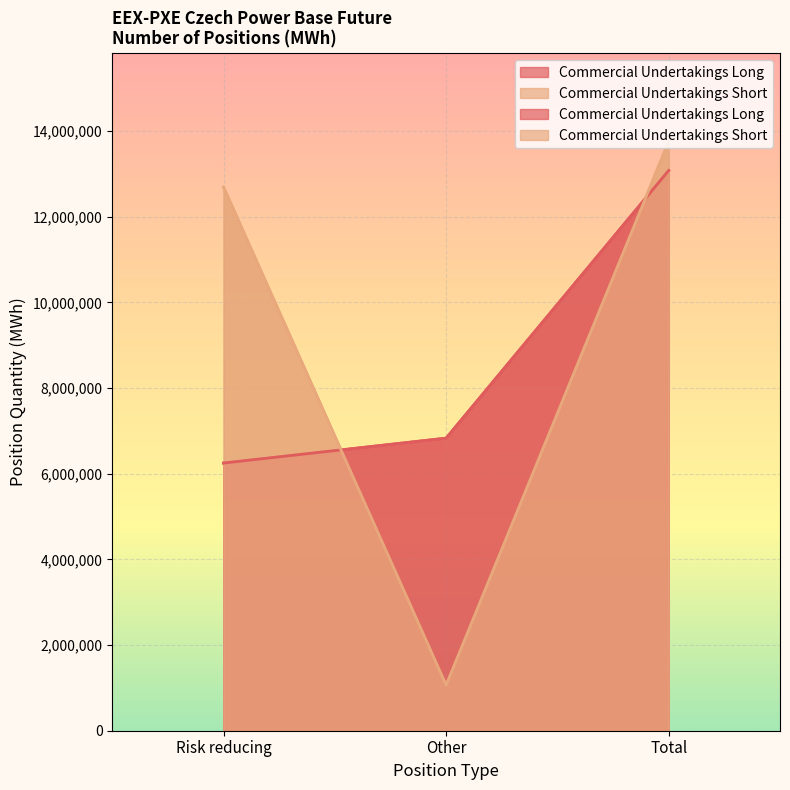

Between Risk reducing and Other, which series saw the biggest shift?

Commercial Undertakings Short